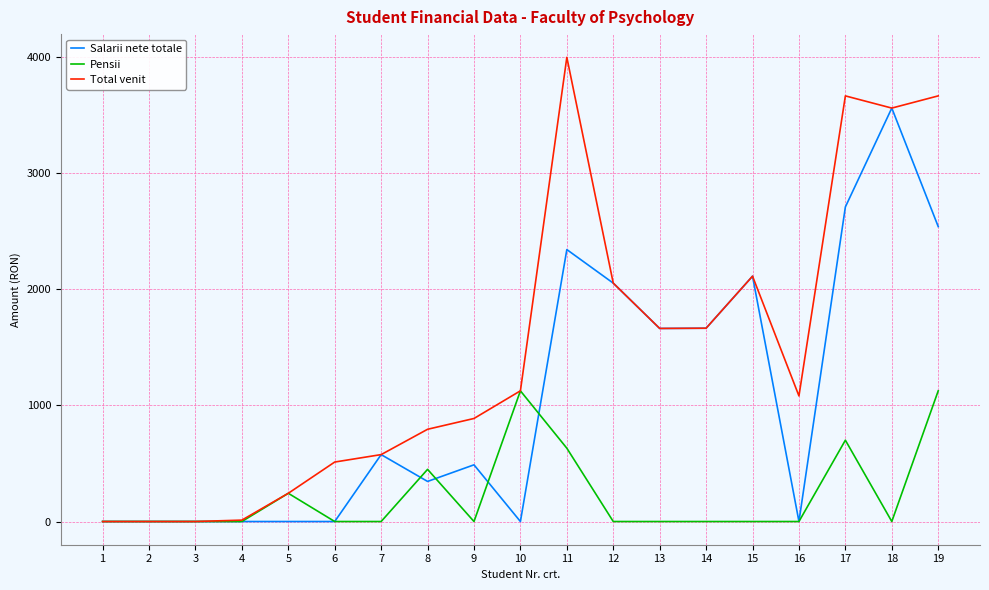

The Salarii nete totale series shows 0 at 3. True or false?

True